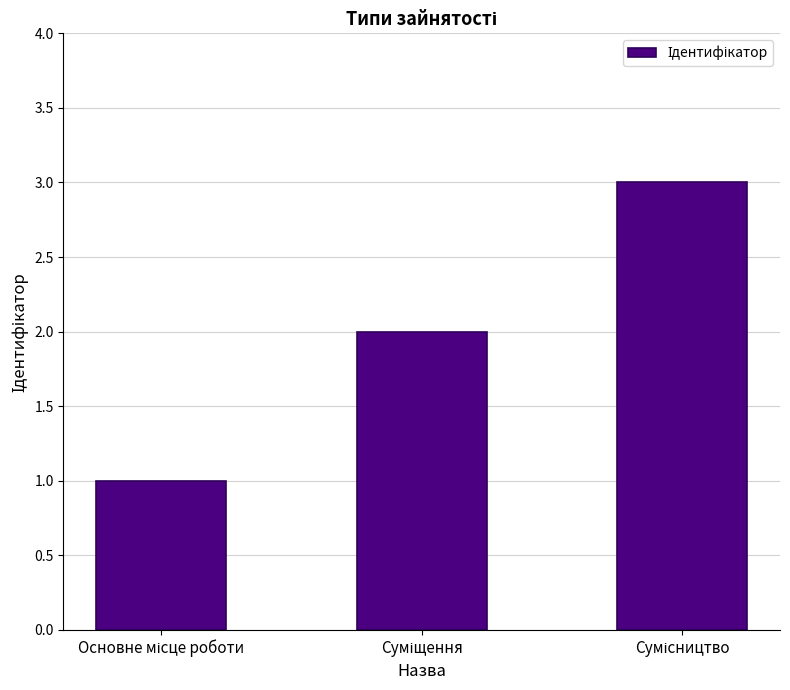

What is the average value?

2